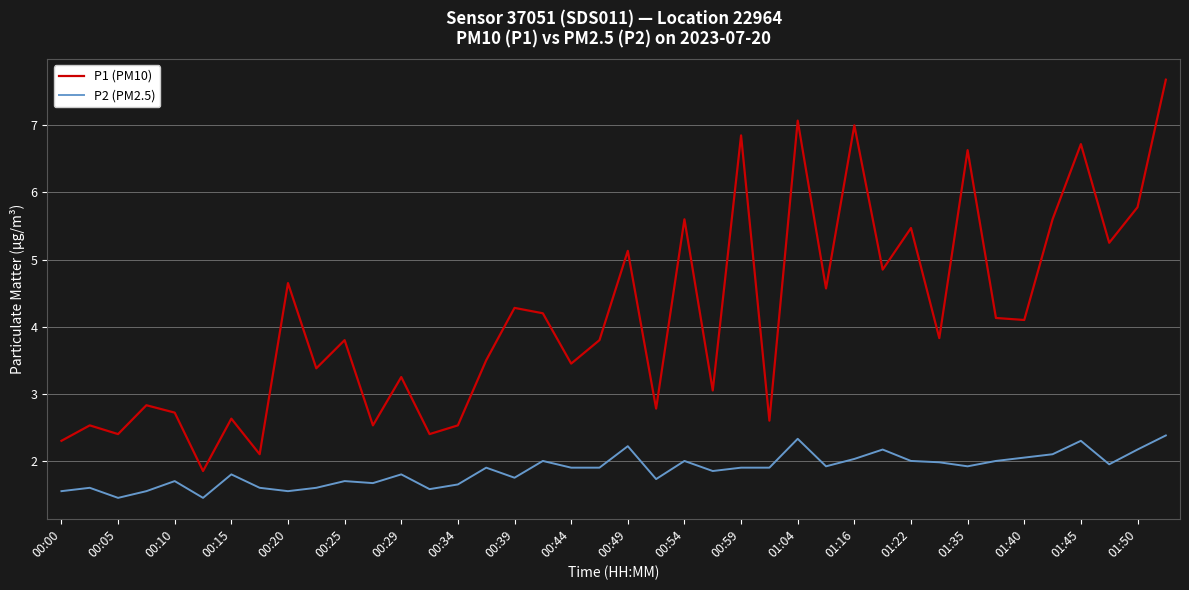

Does the chart have visible grid lines?

Yes